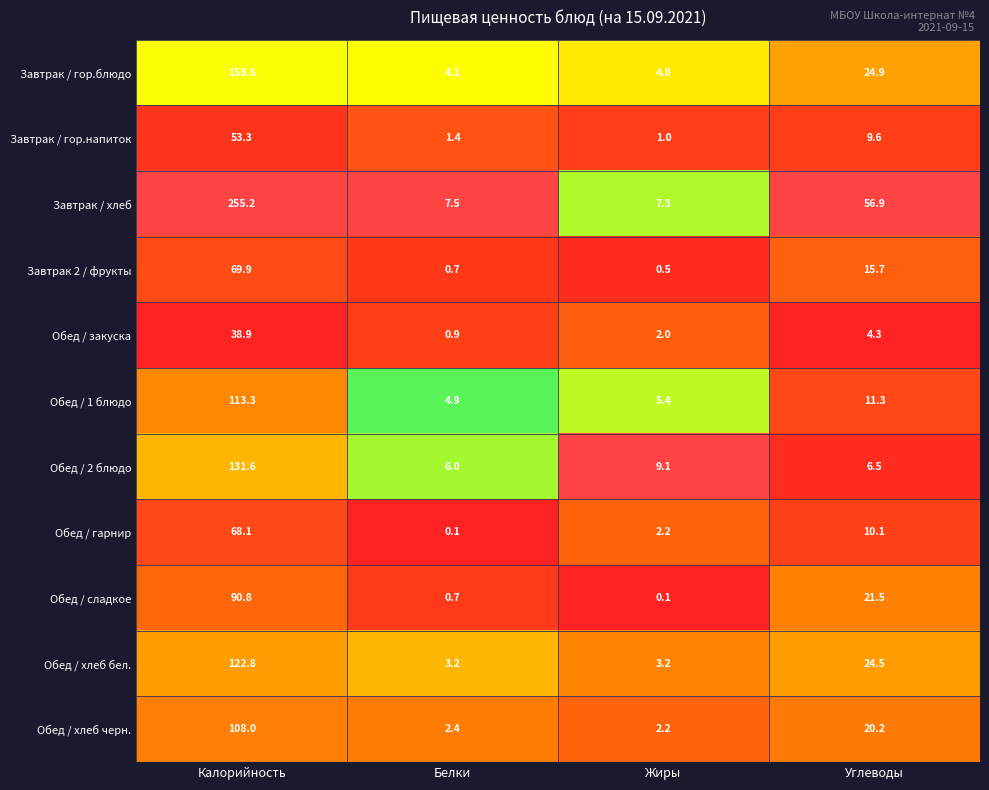

True or false: Обед / закуска has a value of 0.9 at Белки.

True